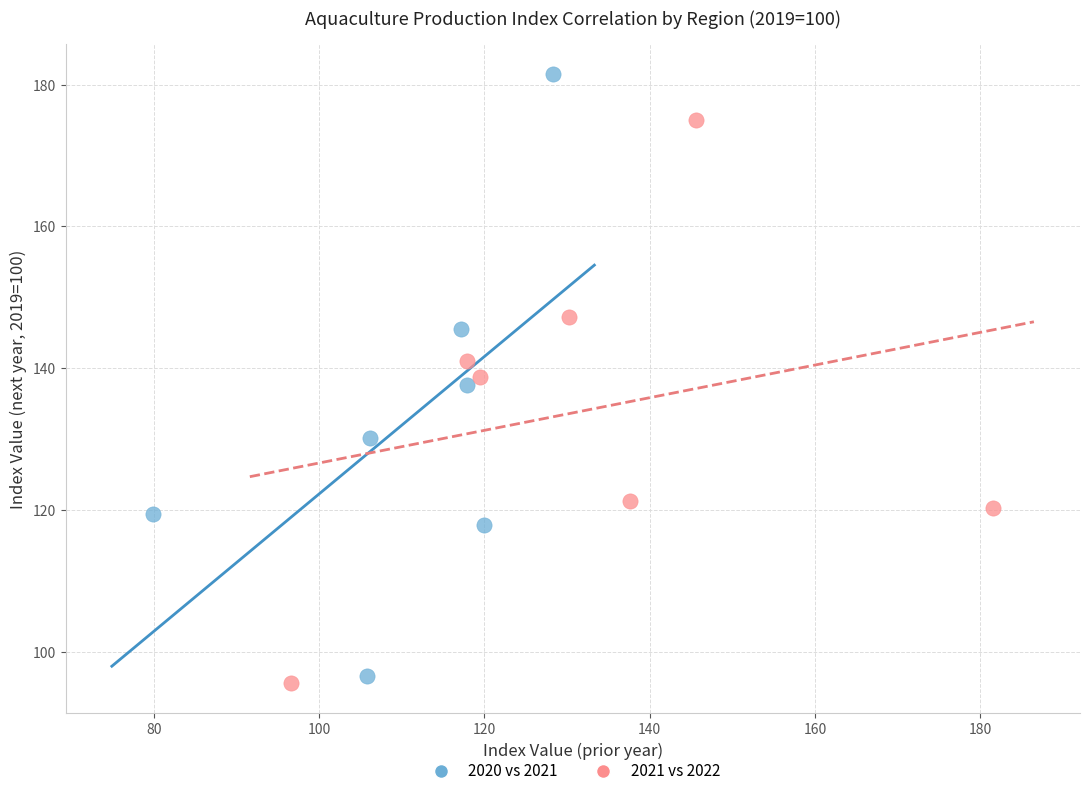

Which series contains the highest Y value?

2020 vs 2021